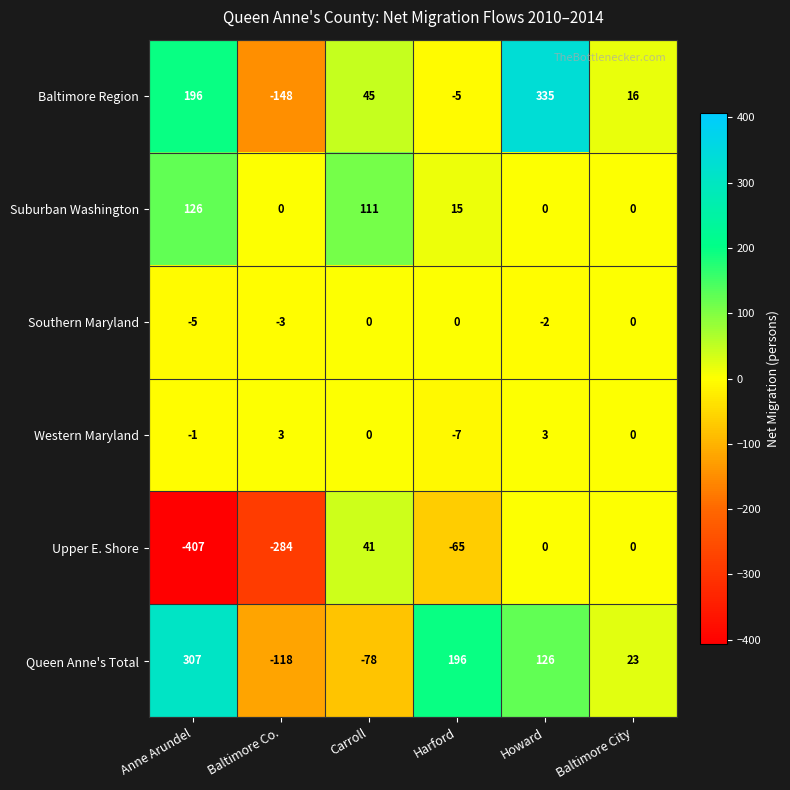

What is the difference between the second highest and minimum values in the Suburban Washington series?

111